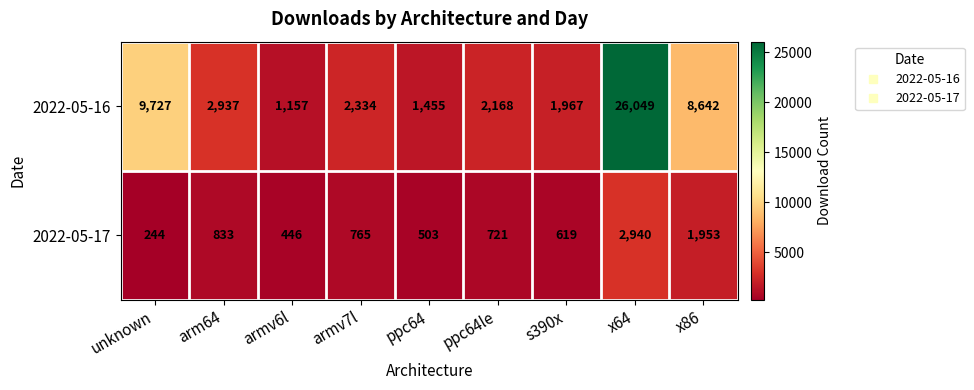

Which series has the largest range (max minus min)?

2022-05-16